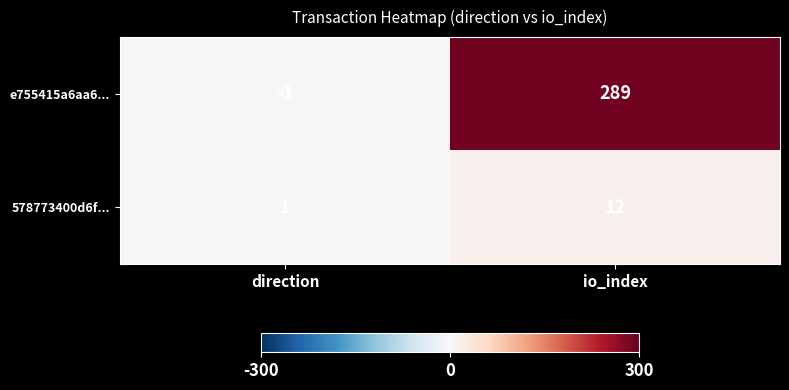

Read the 578773400d6f... value at io_index.

12